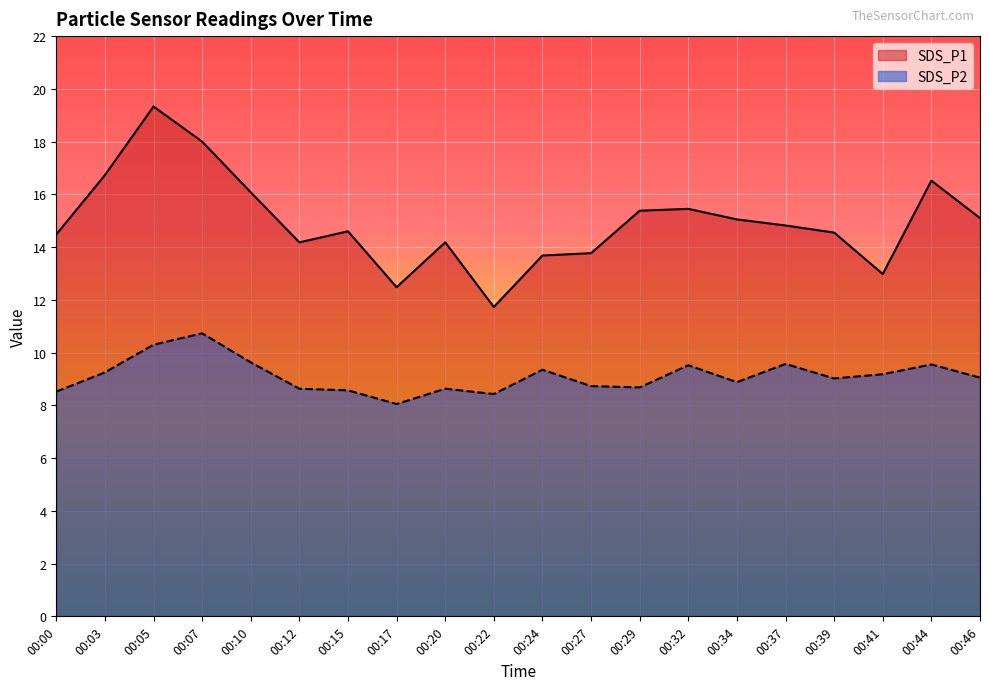

What is the difference between the maximum and minimum values in the SDS_P2 series?

2.7